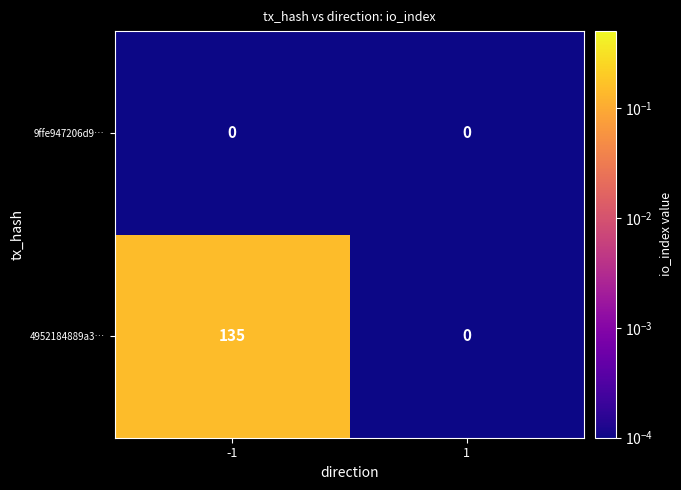

What is the difference between the 4952184889a3… values at -1 and 1?

135